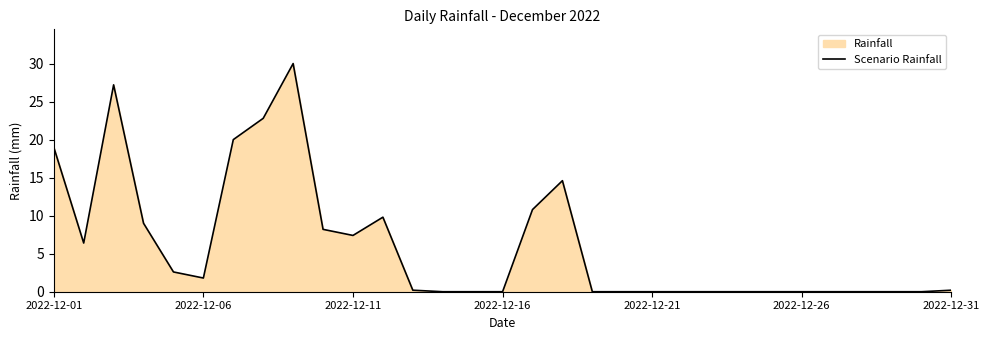

True or false: the data shows 7.4 at 2022-12-11.

True